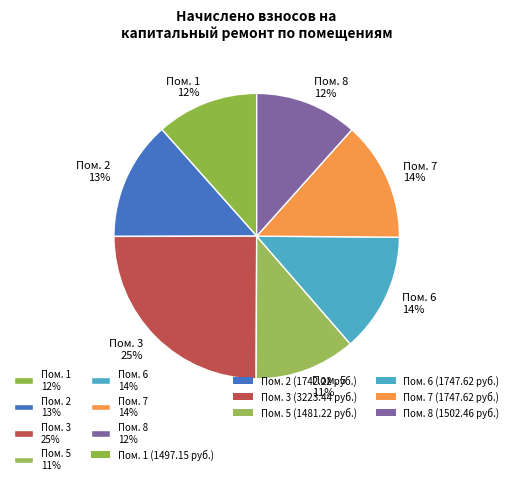

Is it true that Пом. 7 14% is 14% of the pie?

True